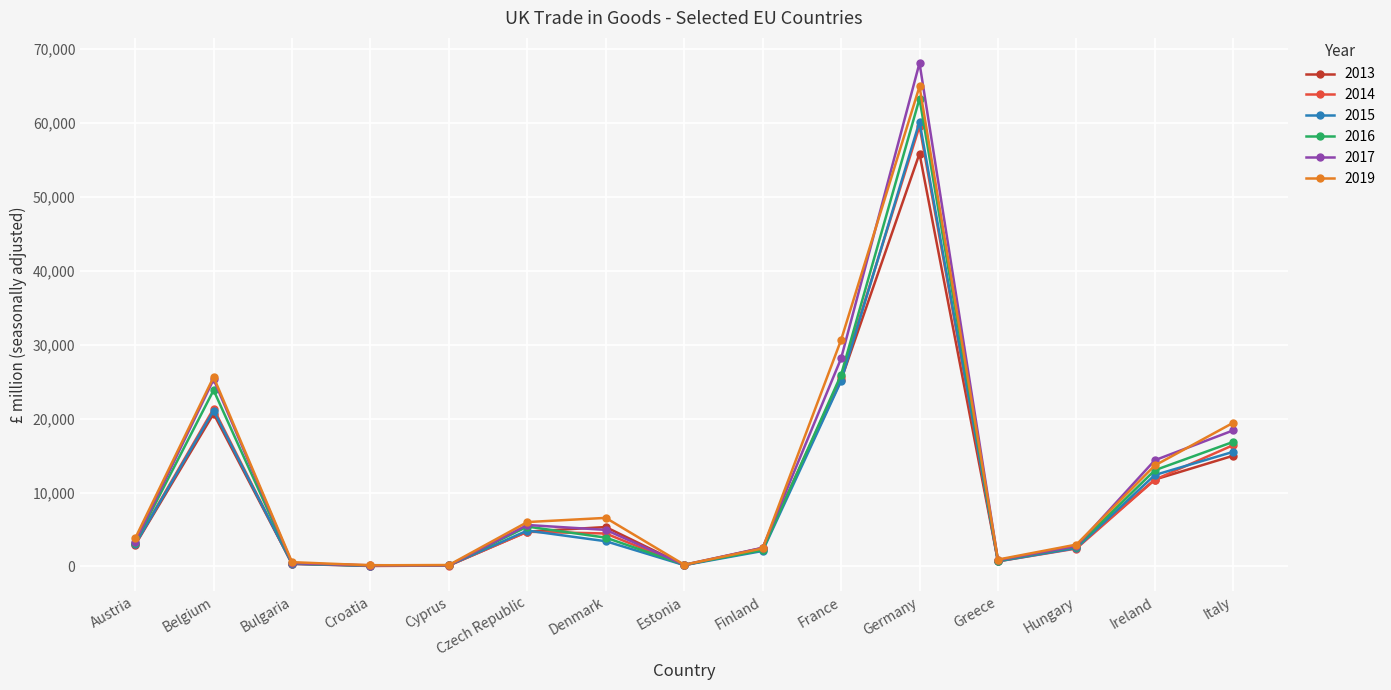

At which category is the sum across all series the highest?

Germany